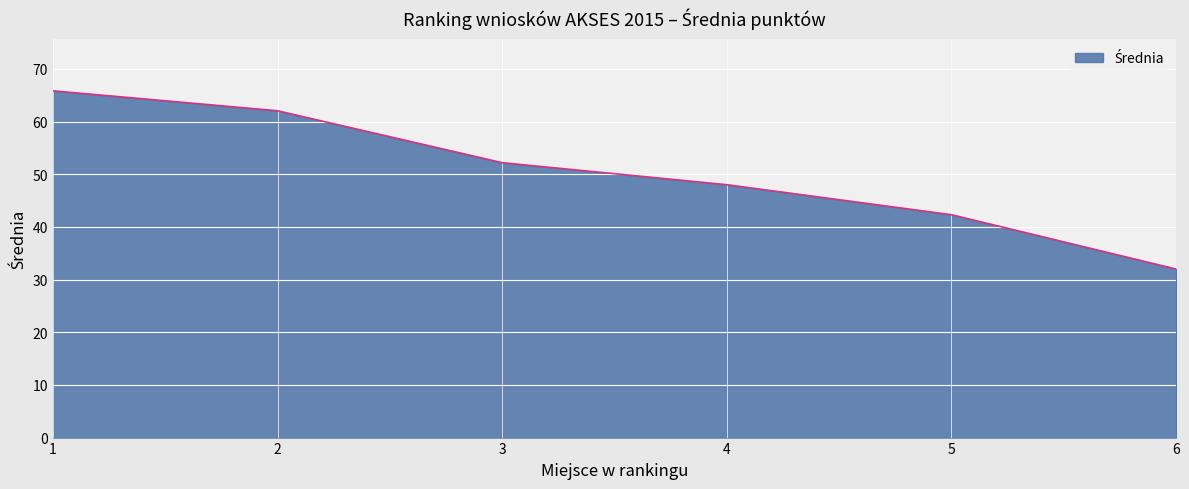

Which category has the highest value across all series?

1